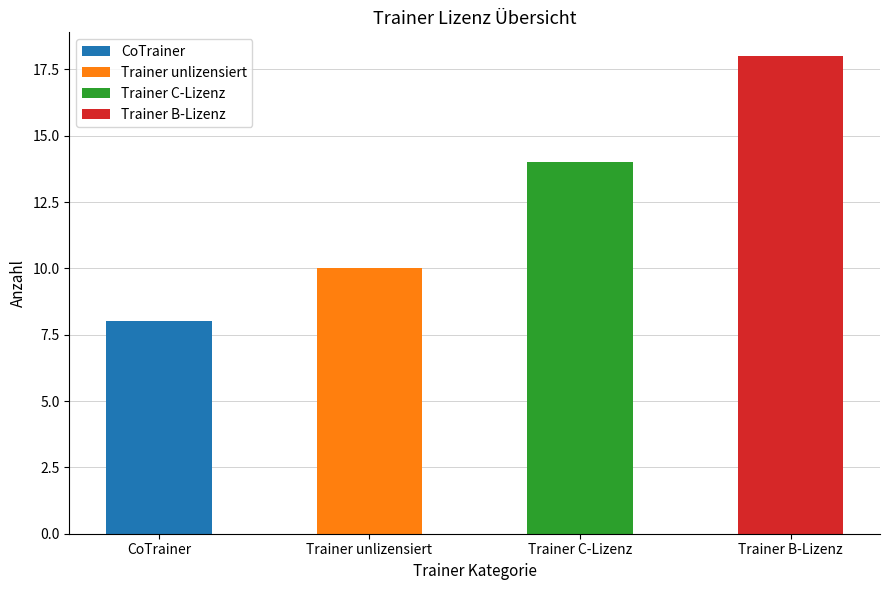

What is the difference between the second highest and minimum values?

6